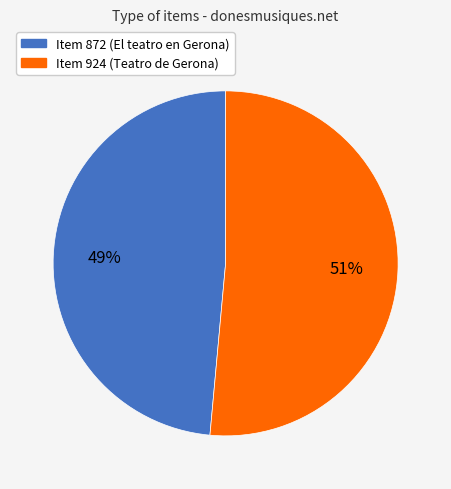

To the nearest percent, what portion does Item 872 (El teatro en Gerona) represent?

49%